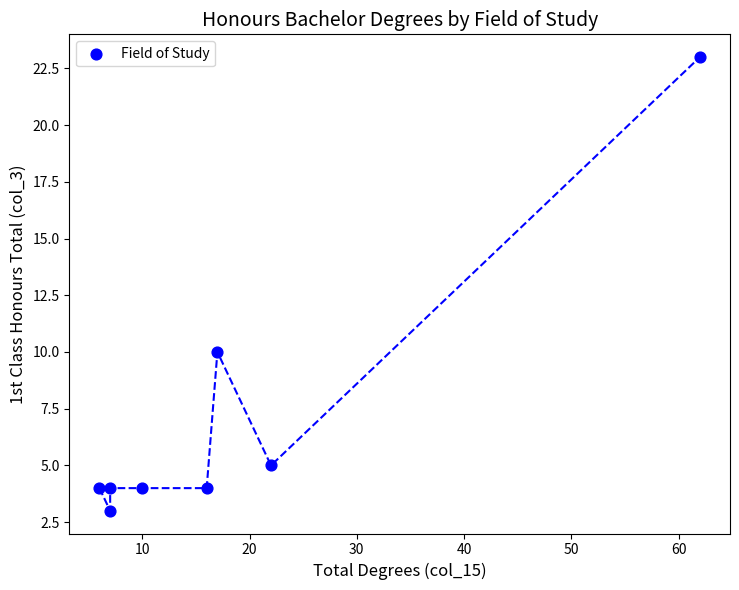

What is the average X value?

18